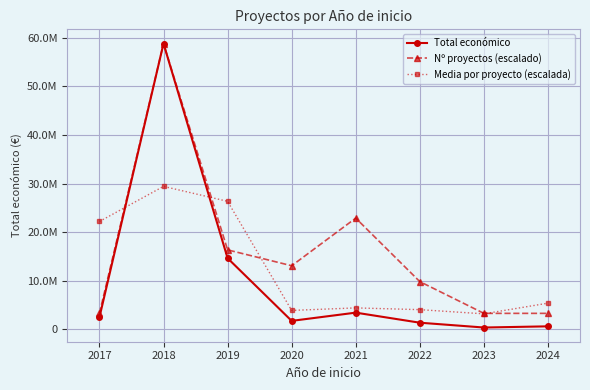

What are all the series names shown in the legend?

Total económico, Nº proyectos (escalado), Media por proyecto (escalada)